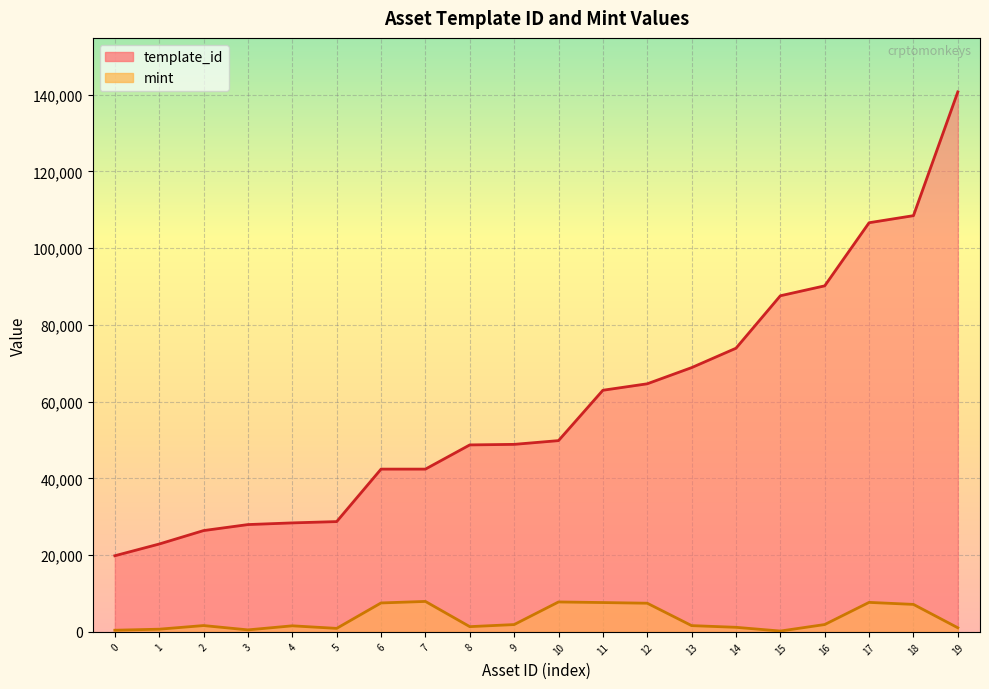

What is the value of the mint point at the 8th from the left?

7934